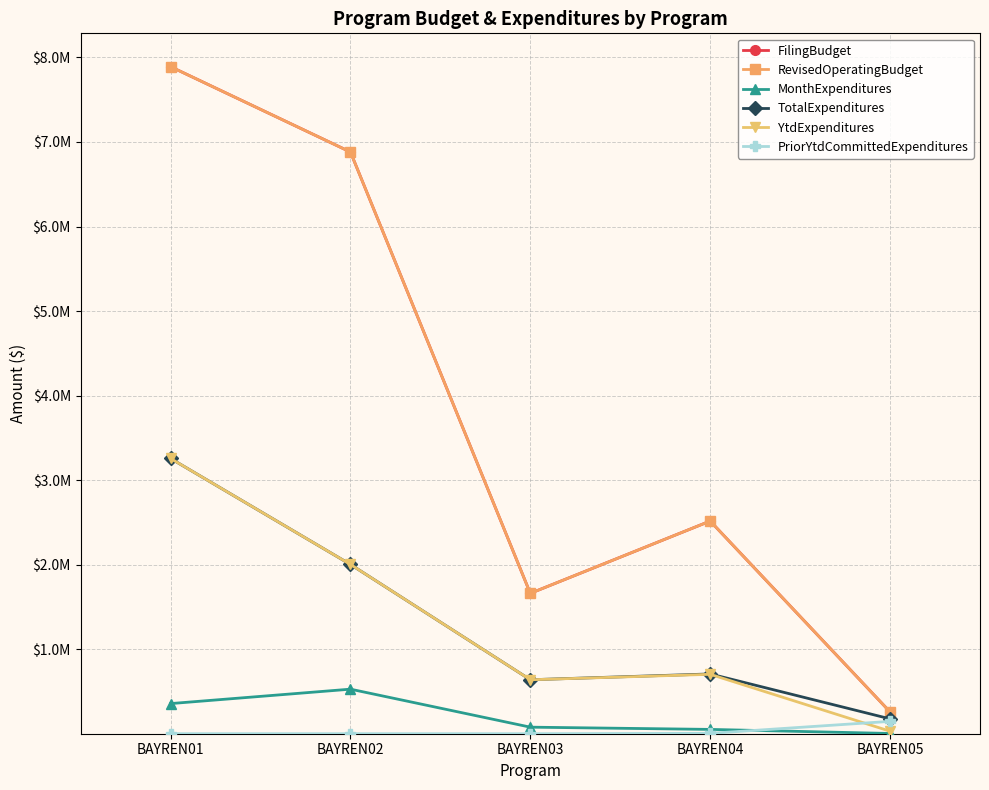

Does the chart have visible grid lines?

Yes